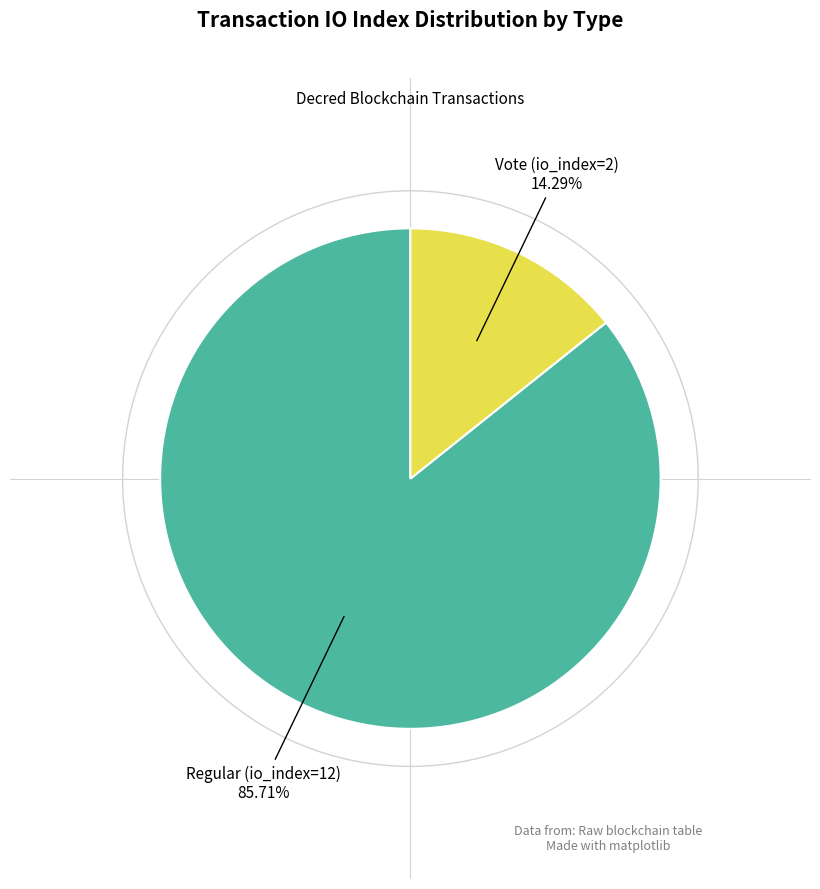

Does any single category account for the majority?

Yes